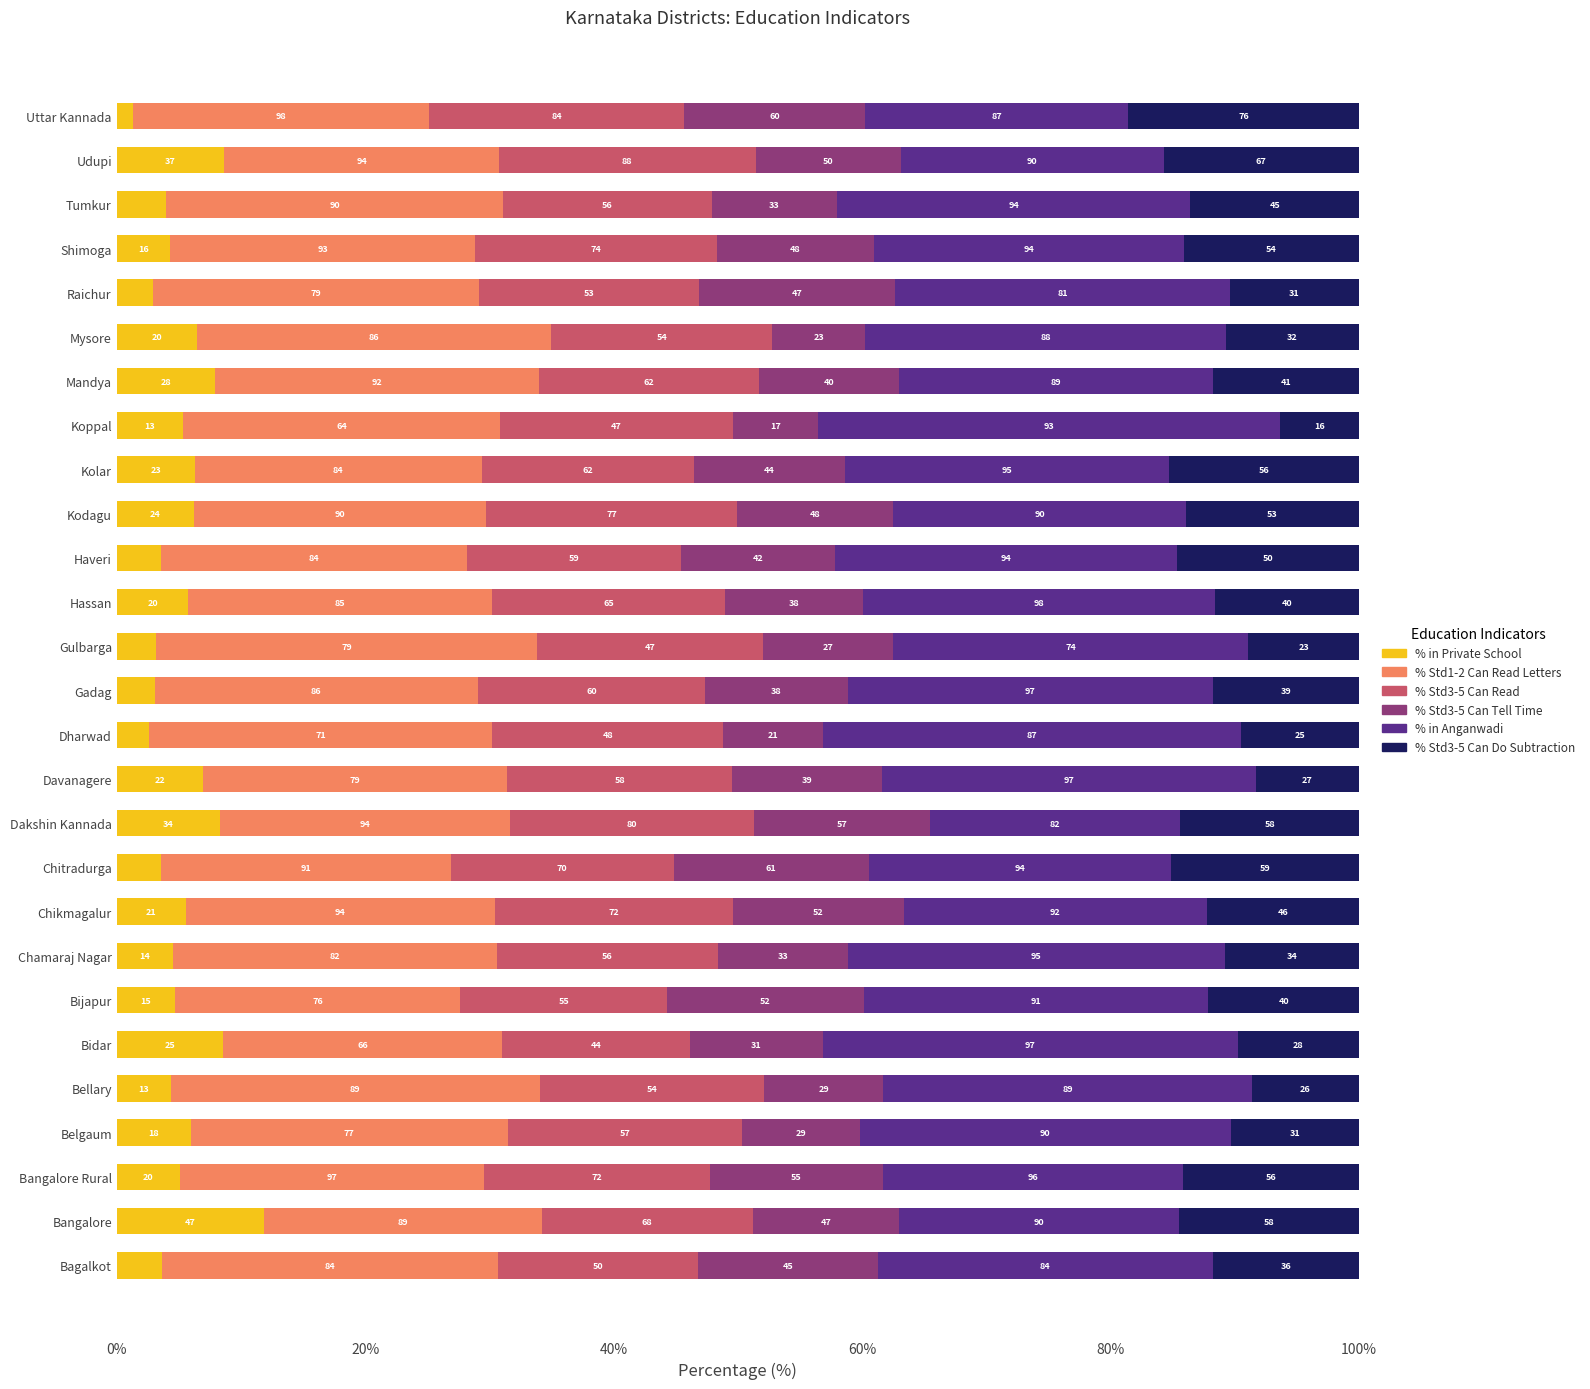

Which series has the largest total across all categories?

% in Anganwadi